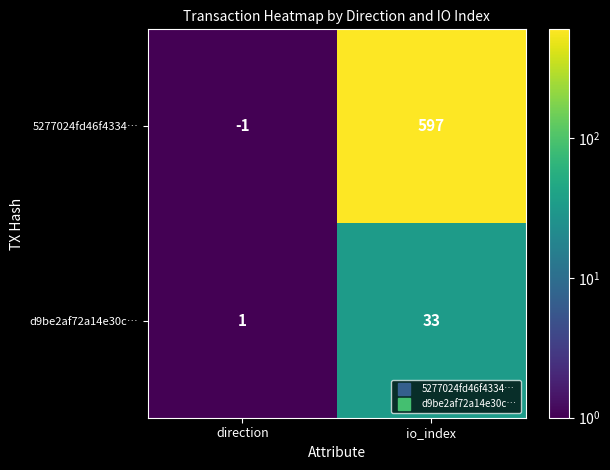

How many series are shown in this chart?

2